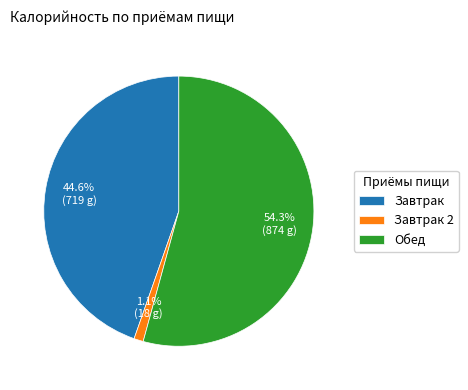

Which has a higher value, Завтрак 2 or Обед?

Обед